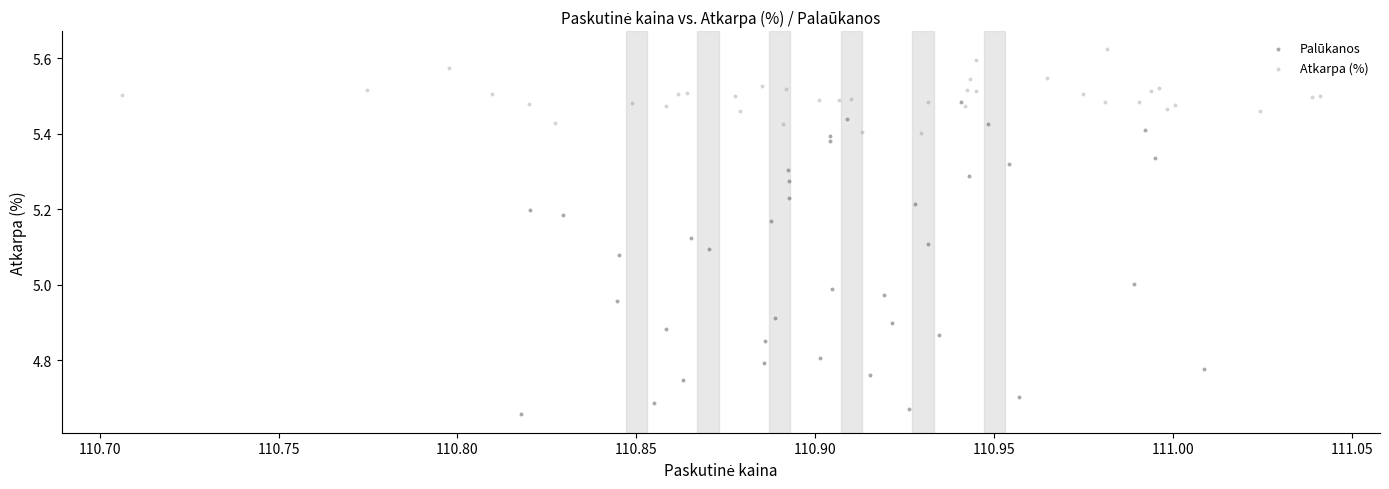

Which series contains the lowest Y value?

Palūkanos